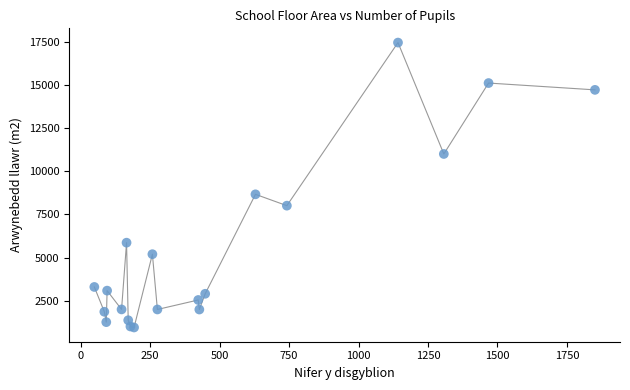

What Y value in the scatter plot is closest to 9200?

8663